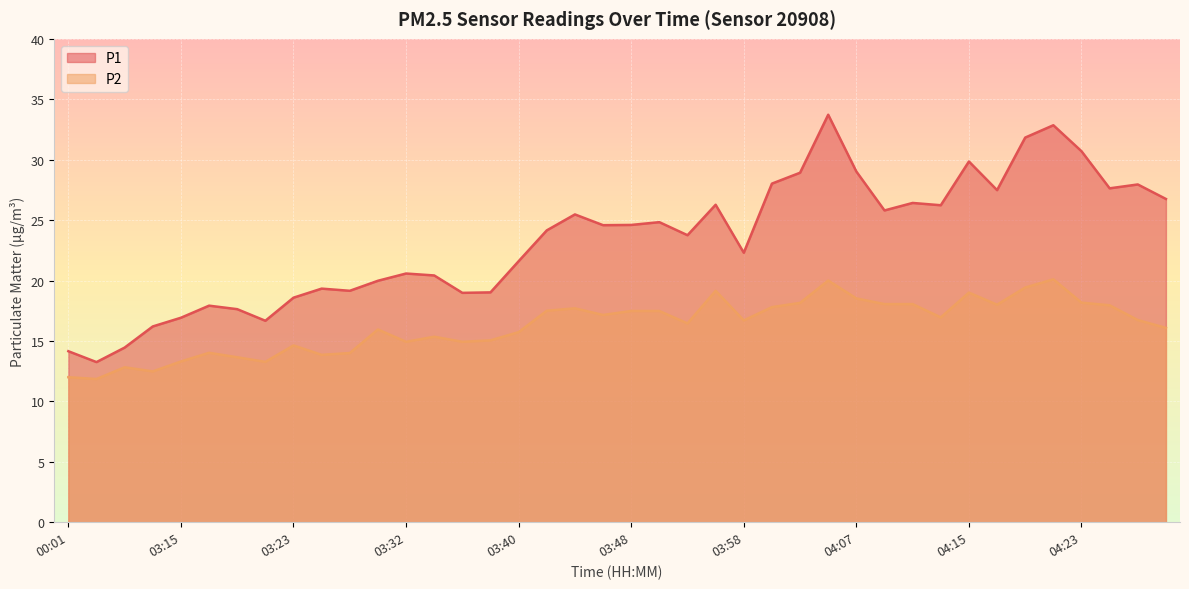

How many series are shown in this chart?

2